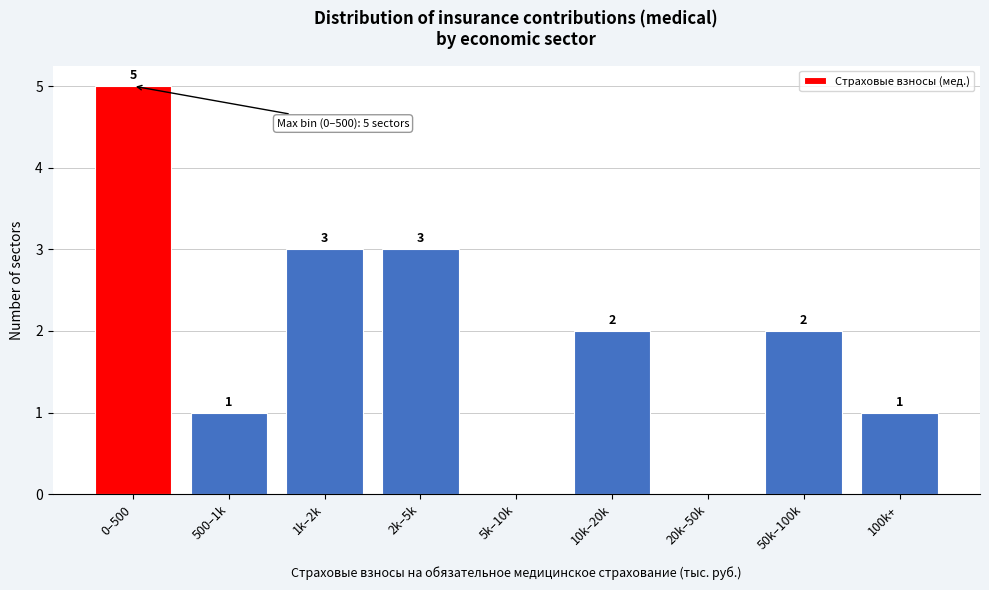

Reading left to right, extract all data points from this chart.

0–500=5	500–1k=1	1k–2k=3	2k–5k=3	5k–10k=0	10k–20k=2	20k–50k=0	50k–100k=2	100k+=1